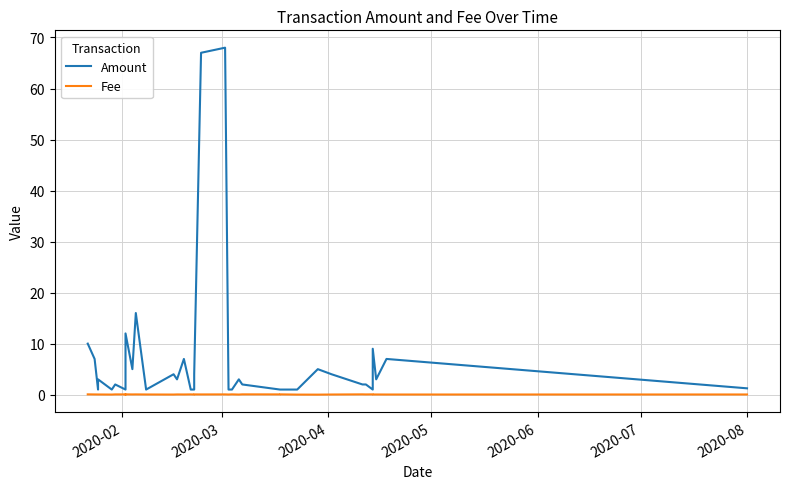

Does the chart display data point markers on the line(s)?

No